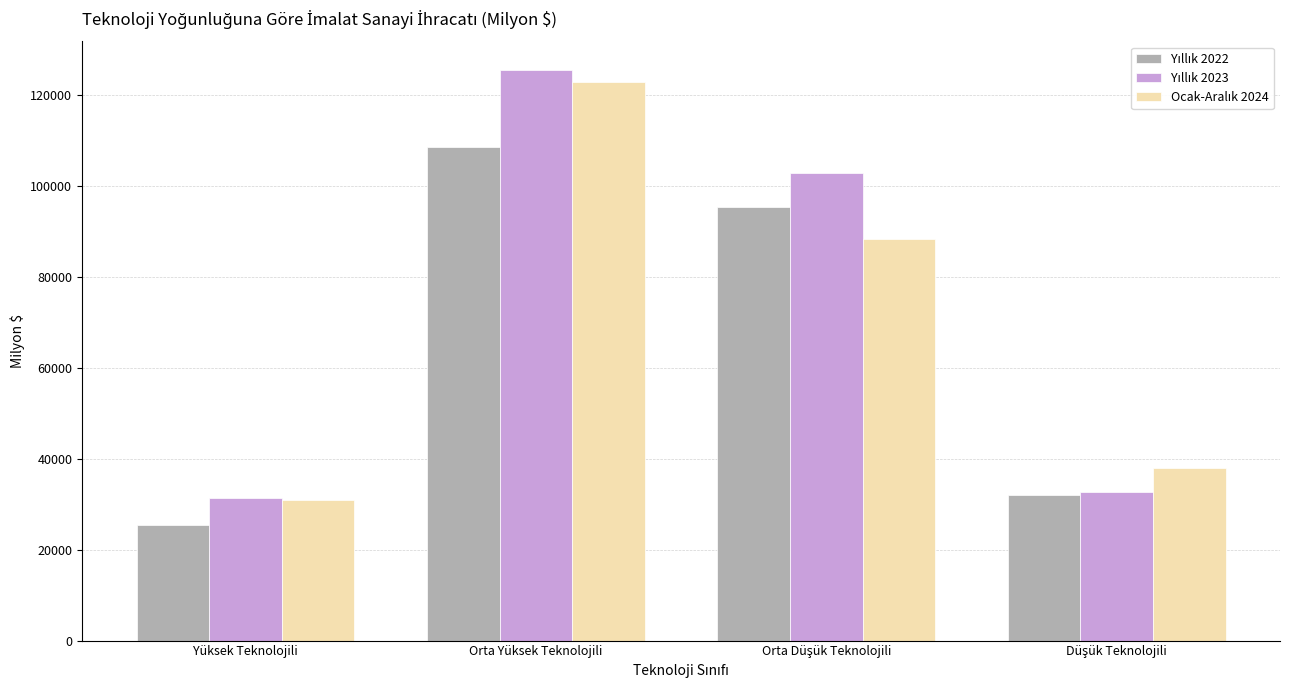

How many series are shown in this chart?

3